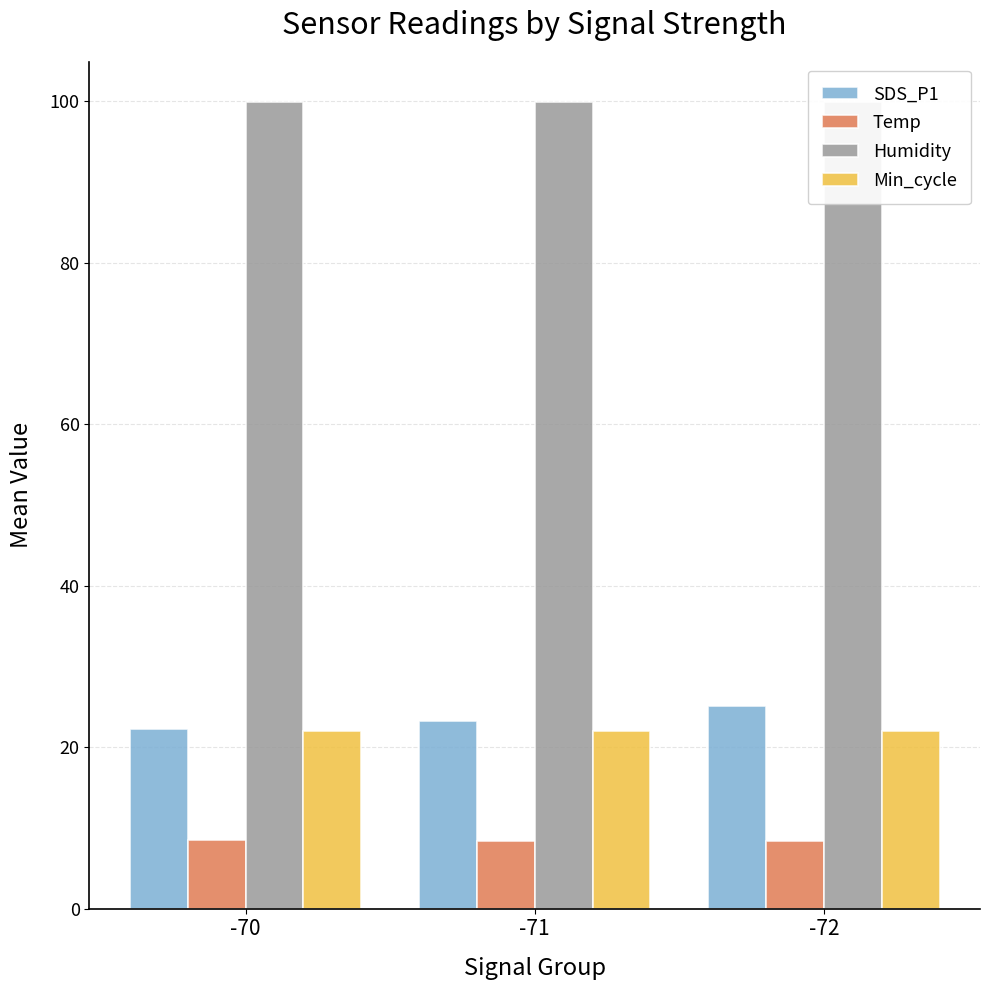

What is the average value of the Temp series?

8.4